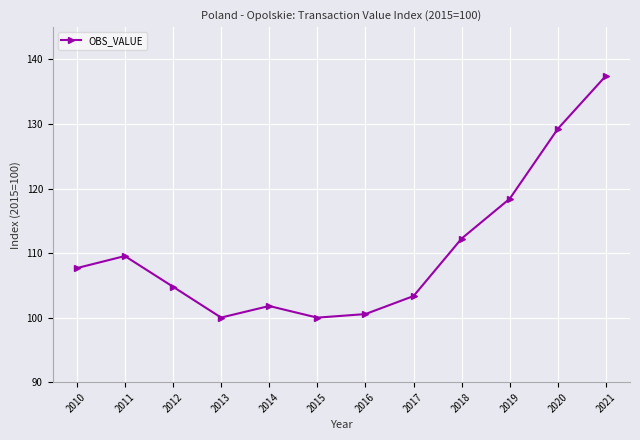

What is the ratio of the value at 2014 to the value at 2012?

1.0